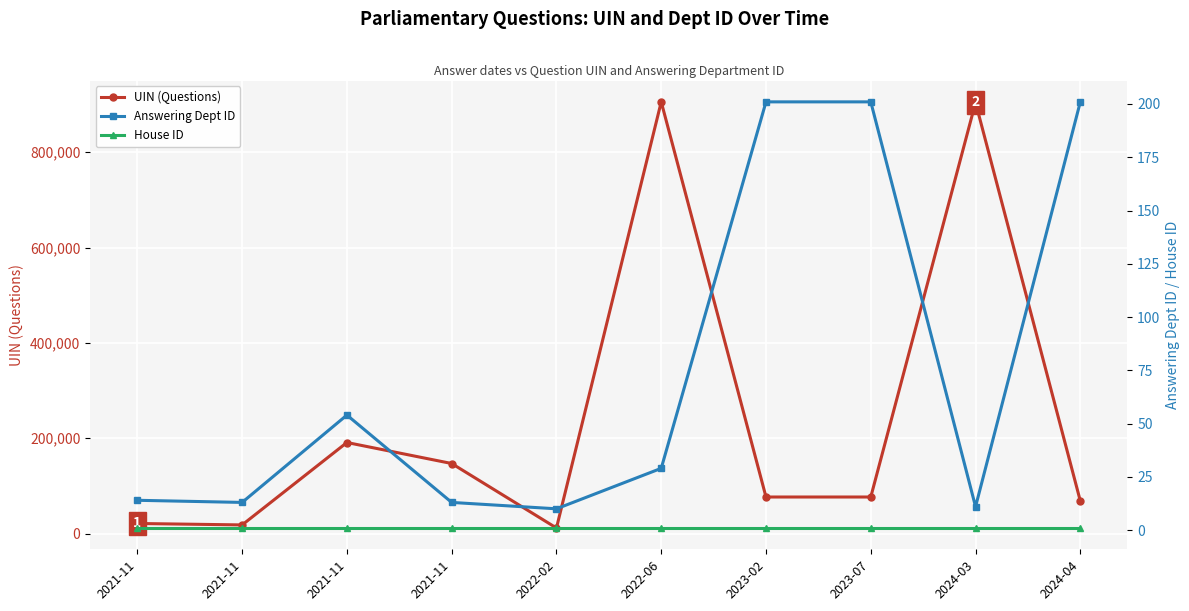

What are all the series names shown in the legend?

UIN (Questions), Answering Dept ID, House ID